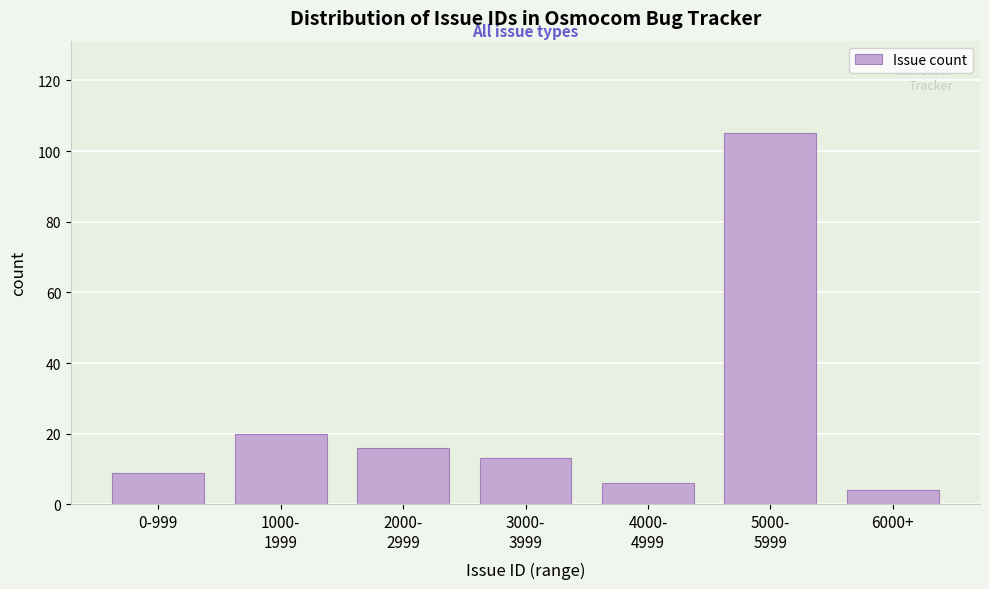

Reading right to left, what are all the values shown in this chart?

4	105	6	13	16	20	9